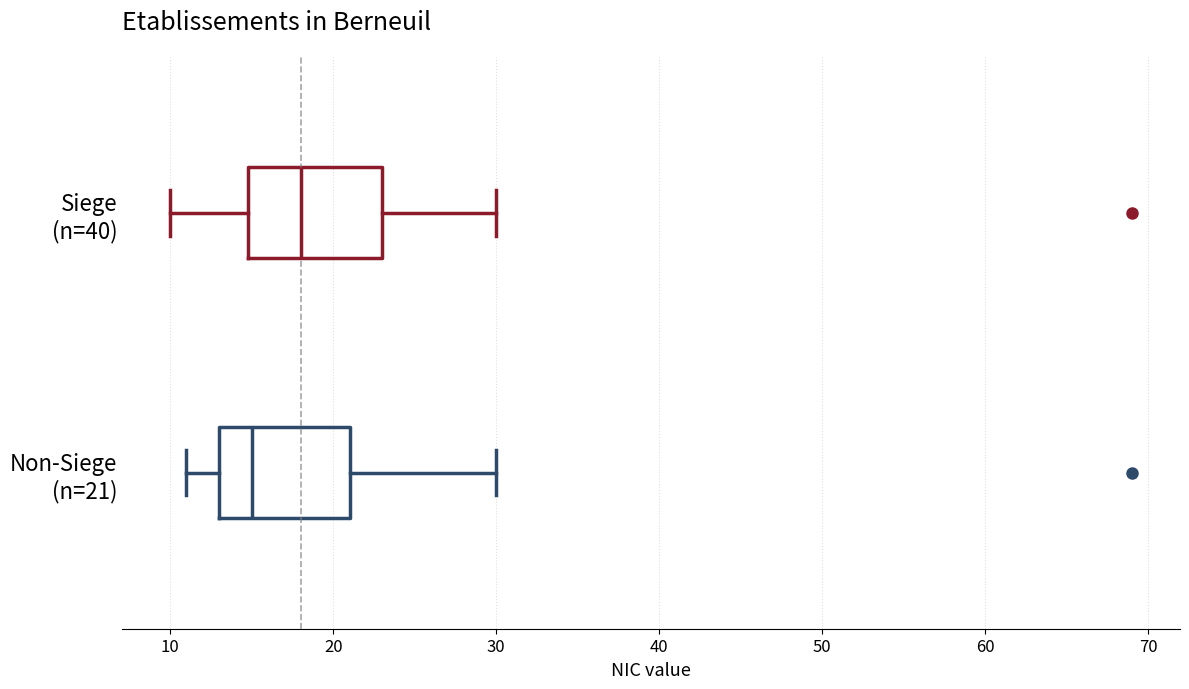

Reading bottom to top, read every box against the x-axis: the position of its median line, the range the box covers, and the ends of its whiskers. The values are not printed on the chart, so give them approximately, as read against the axis.

Non-Siege (n=21): median 15, box 13 to 21, whiskers 11 to 30
Siege (n=40): median 18, box 15 to 23, whiskers 10 to 30